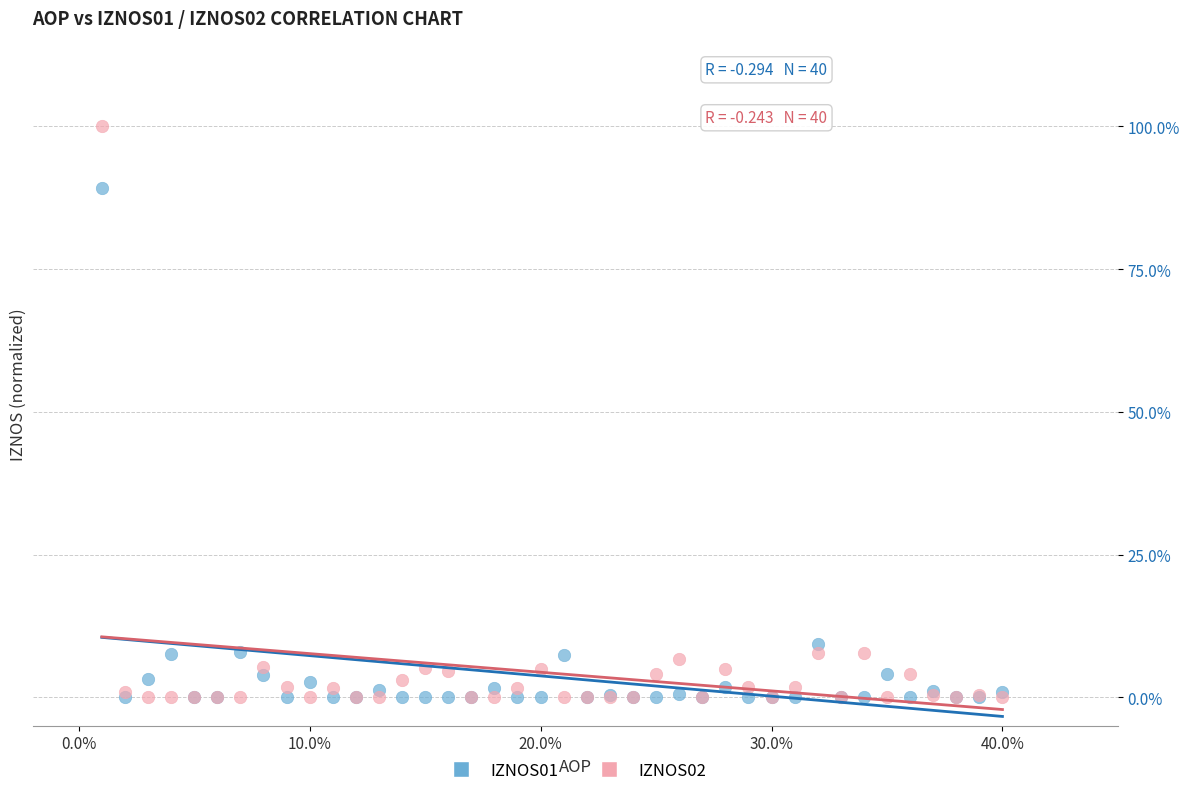

Which series reaches the maximum Y coordinate?

IZNOS02